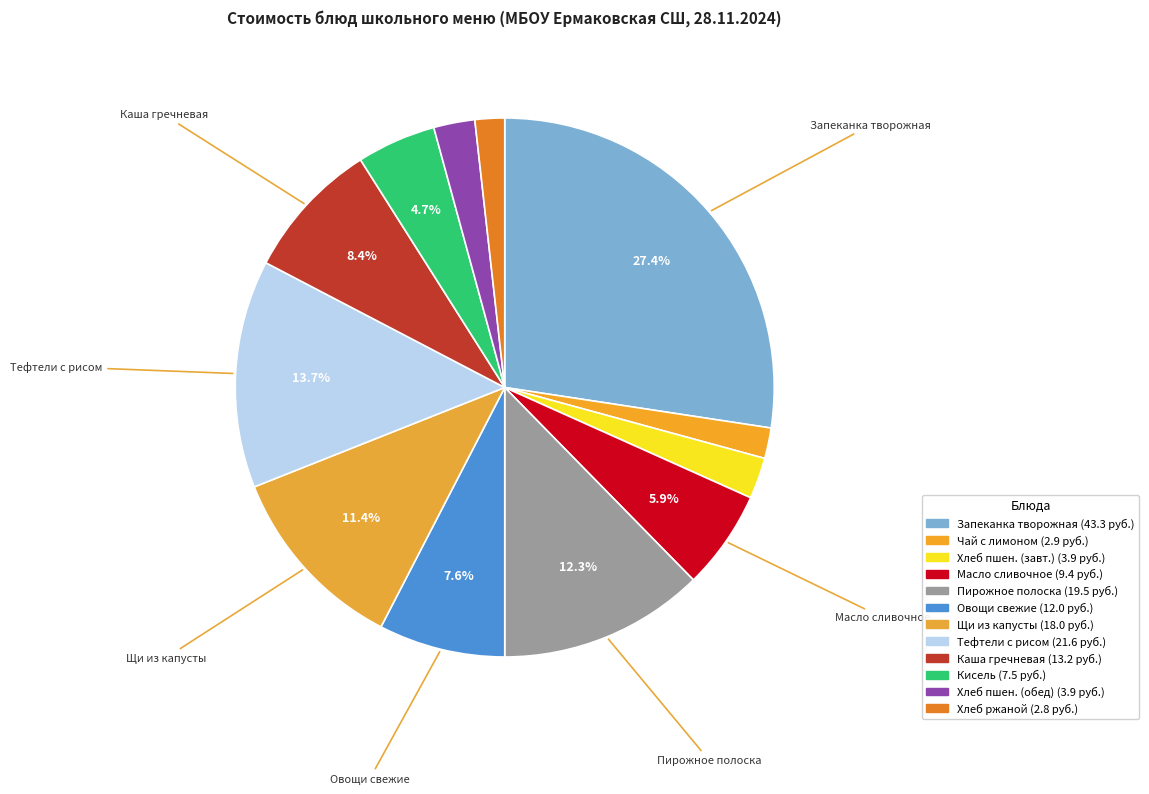

Count the number of slices in the pie.

12